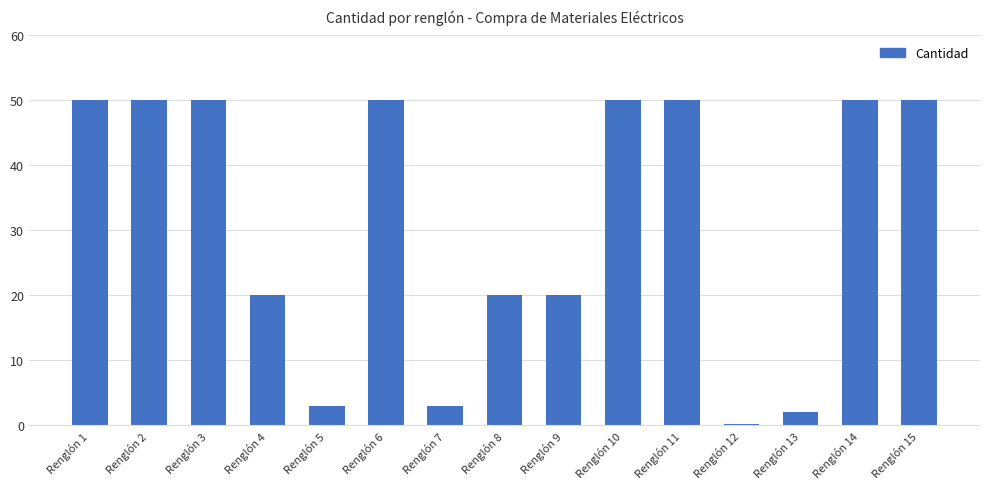

Does the chart contain stacked bars?

No